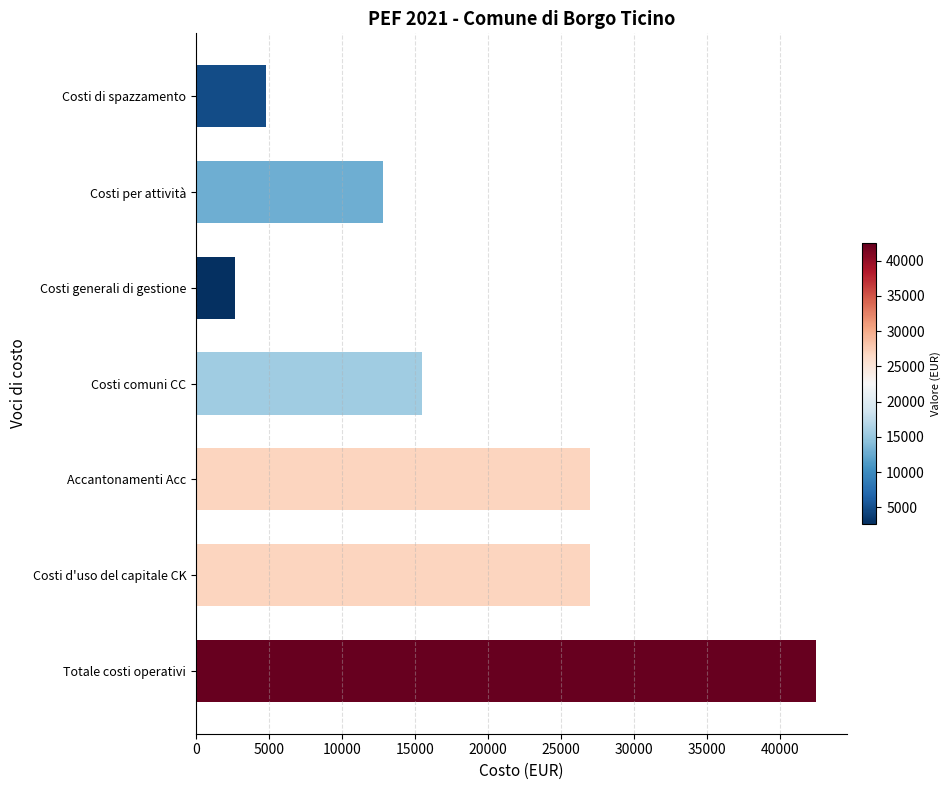

What is the label of the 5th bar from the top?

Accantonamenti Acc